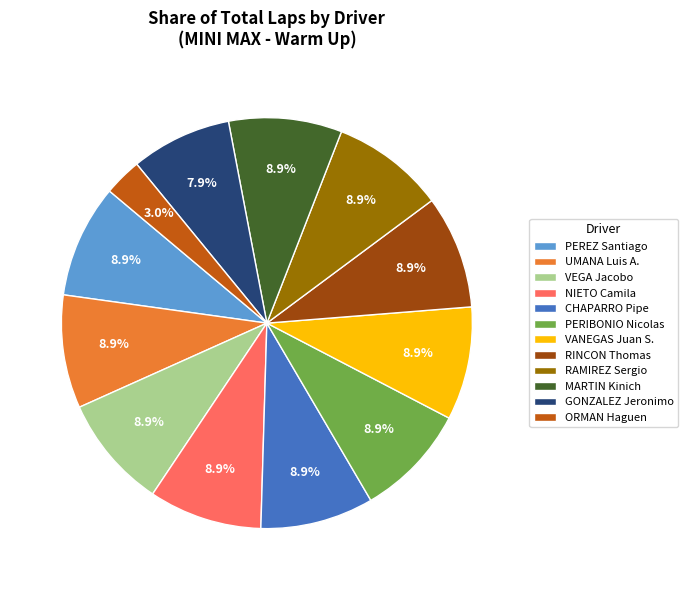

Does GONZALEZ Jeronimo represent more than half of the total?

No